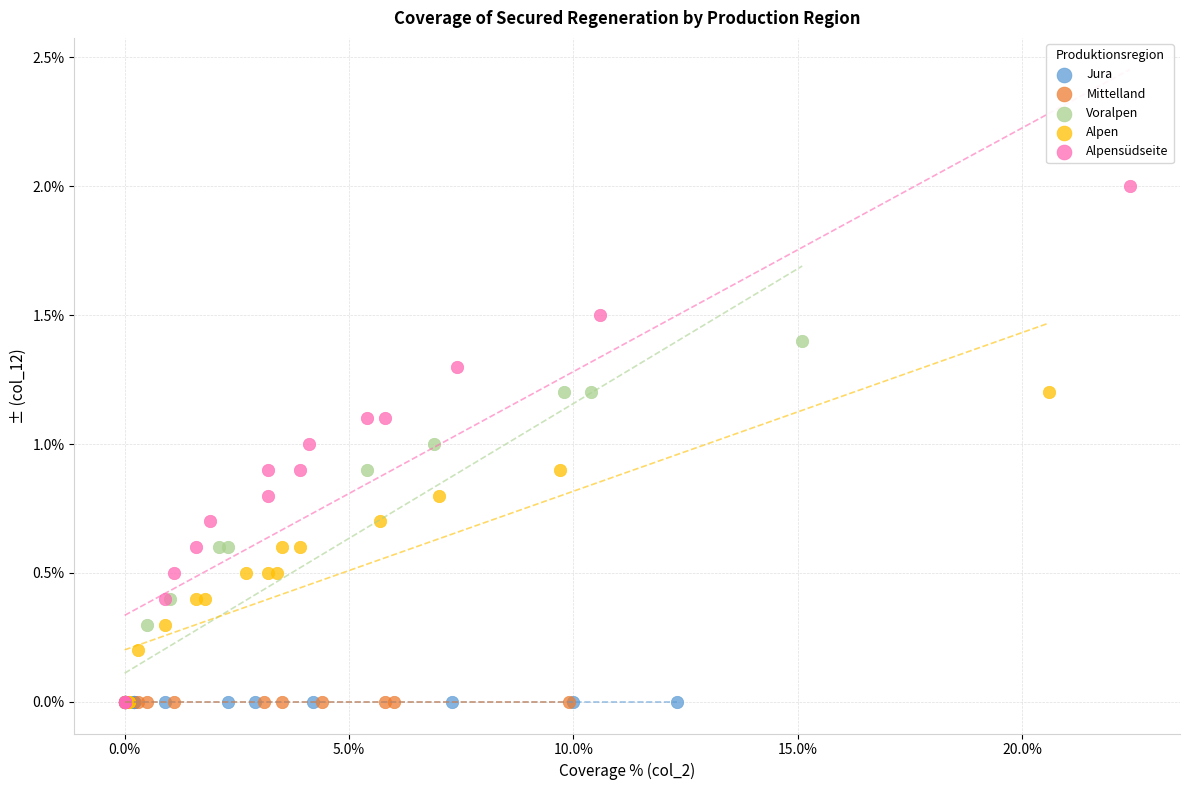

Which series reaches the maximum Y coordinate?

Alpensüdseite